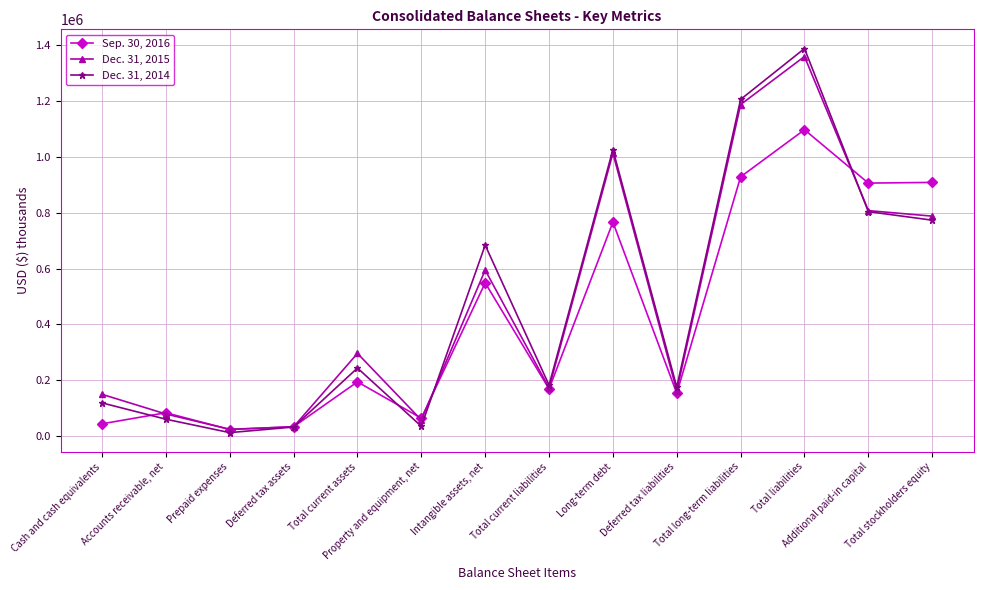

What is the value of the Dec. 31, 2015 point at the 12th from the left?

1359411